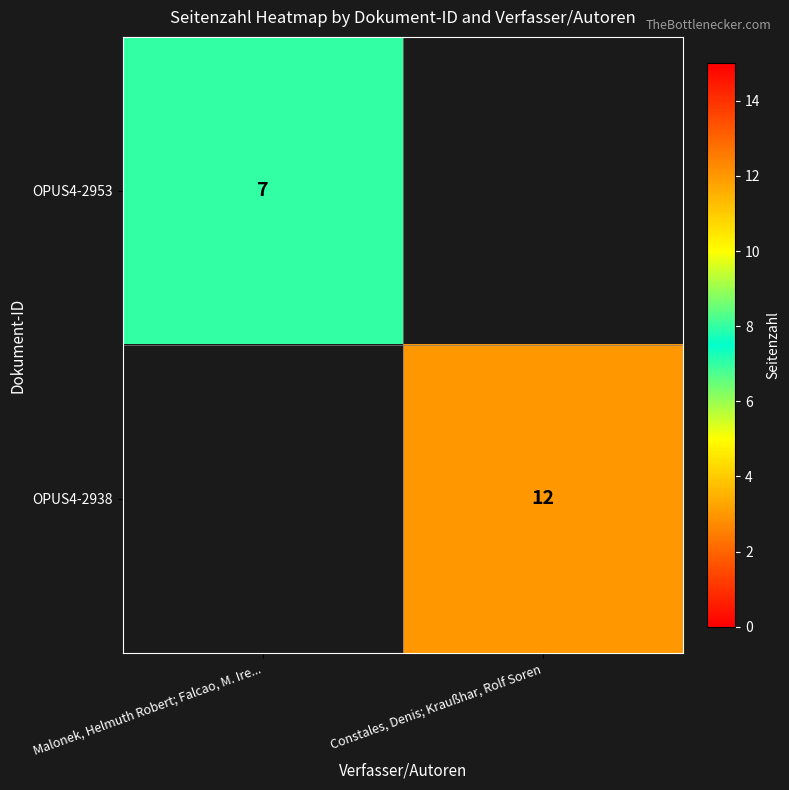

How many distinct data groups are displayed?

2